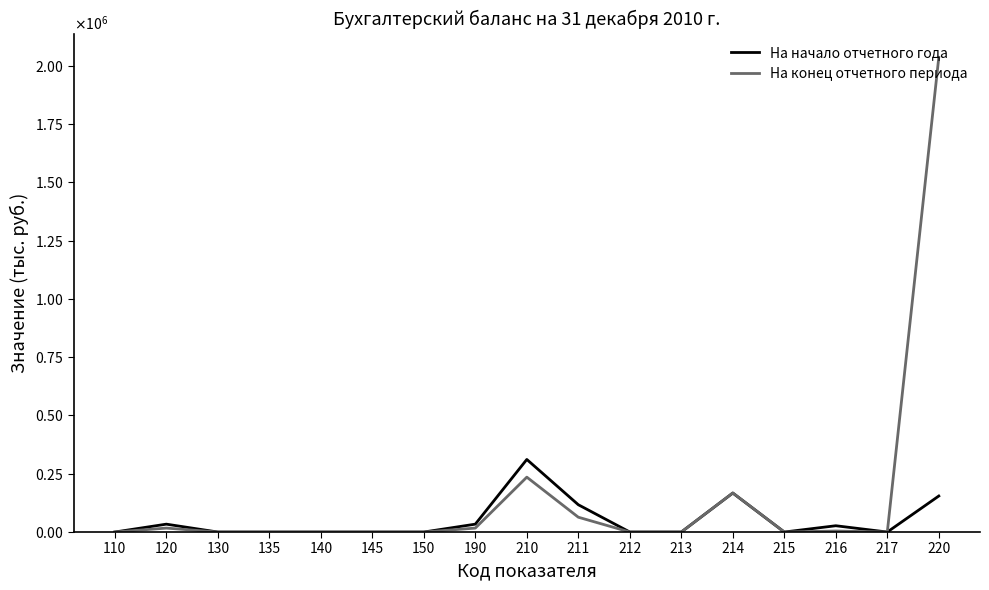

Between 213 and 212, which is larger?

213